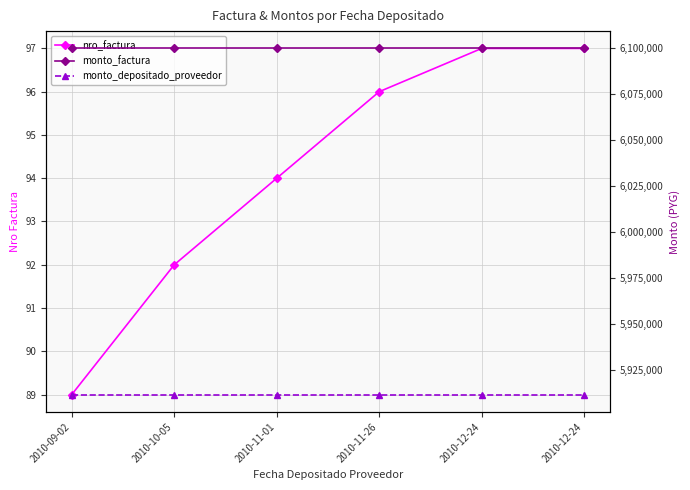

True or false: monto_depositado_proveedor and monto_factura intersect in this chart.

False